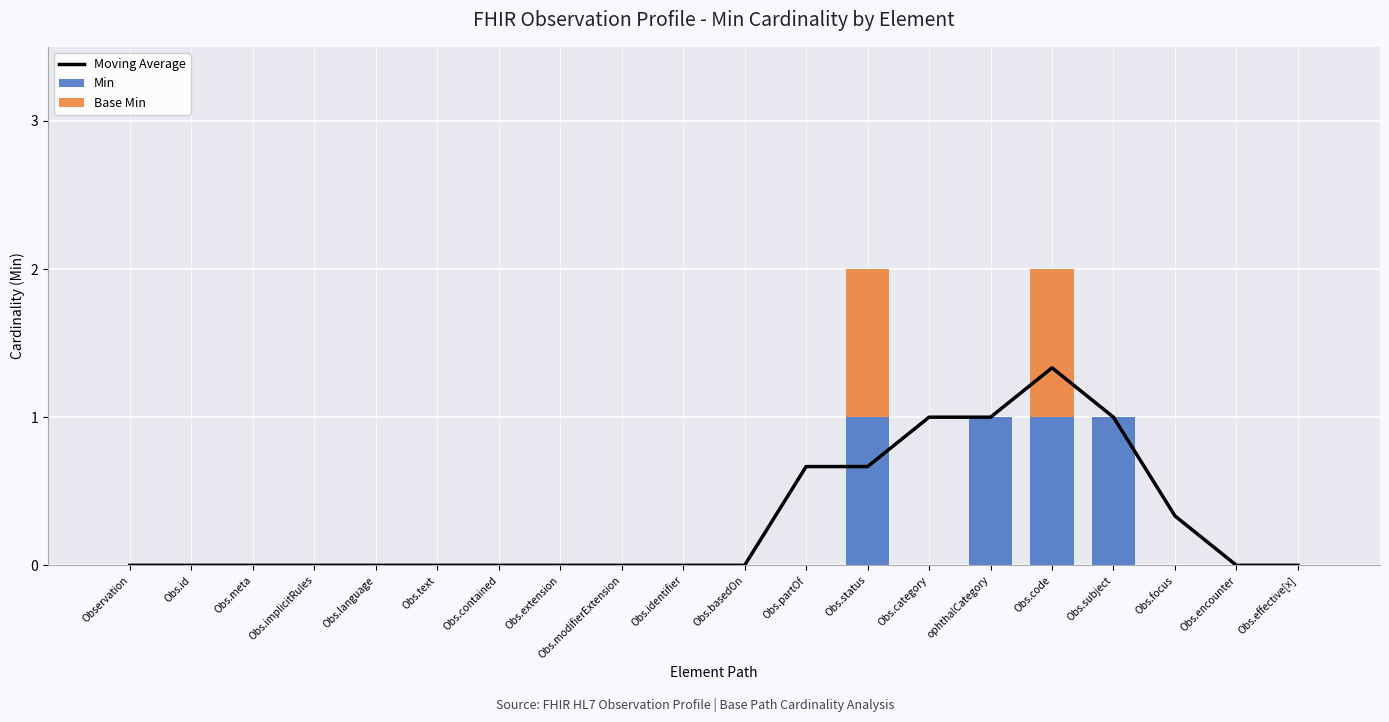

Which series has the widest spread of values?

Moving Average